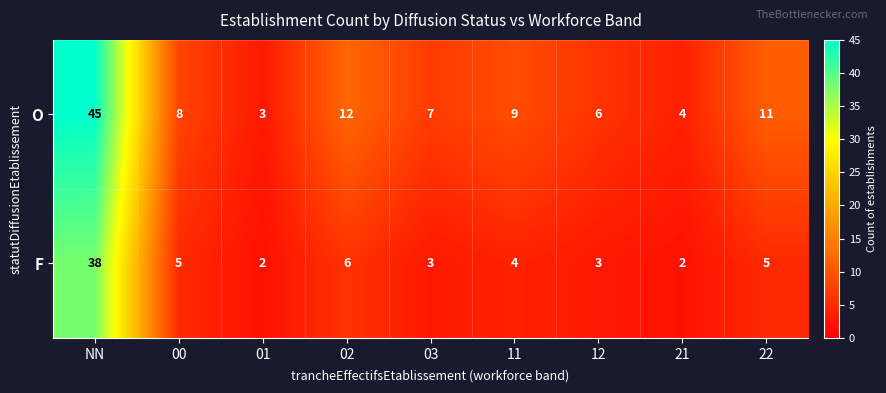

What is the average value of the F series?

8